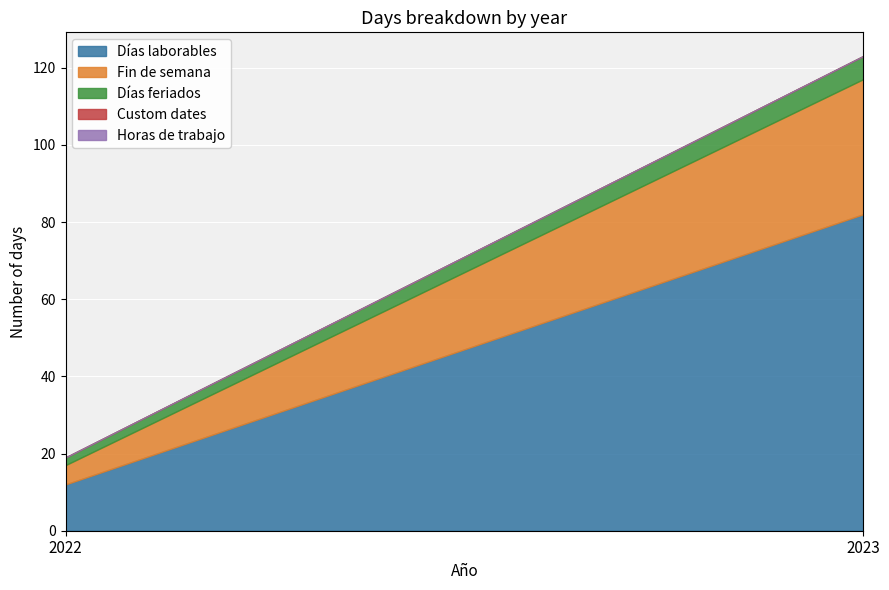

How many series are shown in this chart?

5